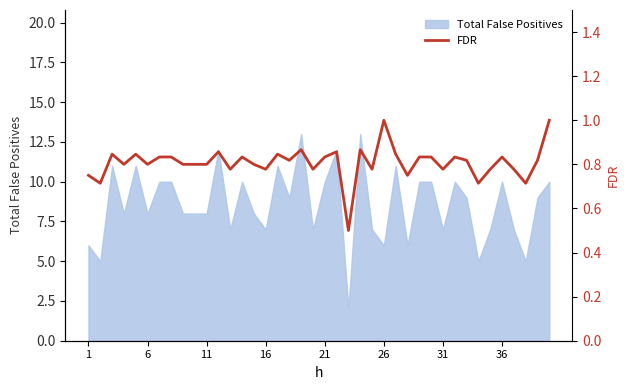

True or false: the data has more than 0 interior local peaks.

True